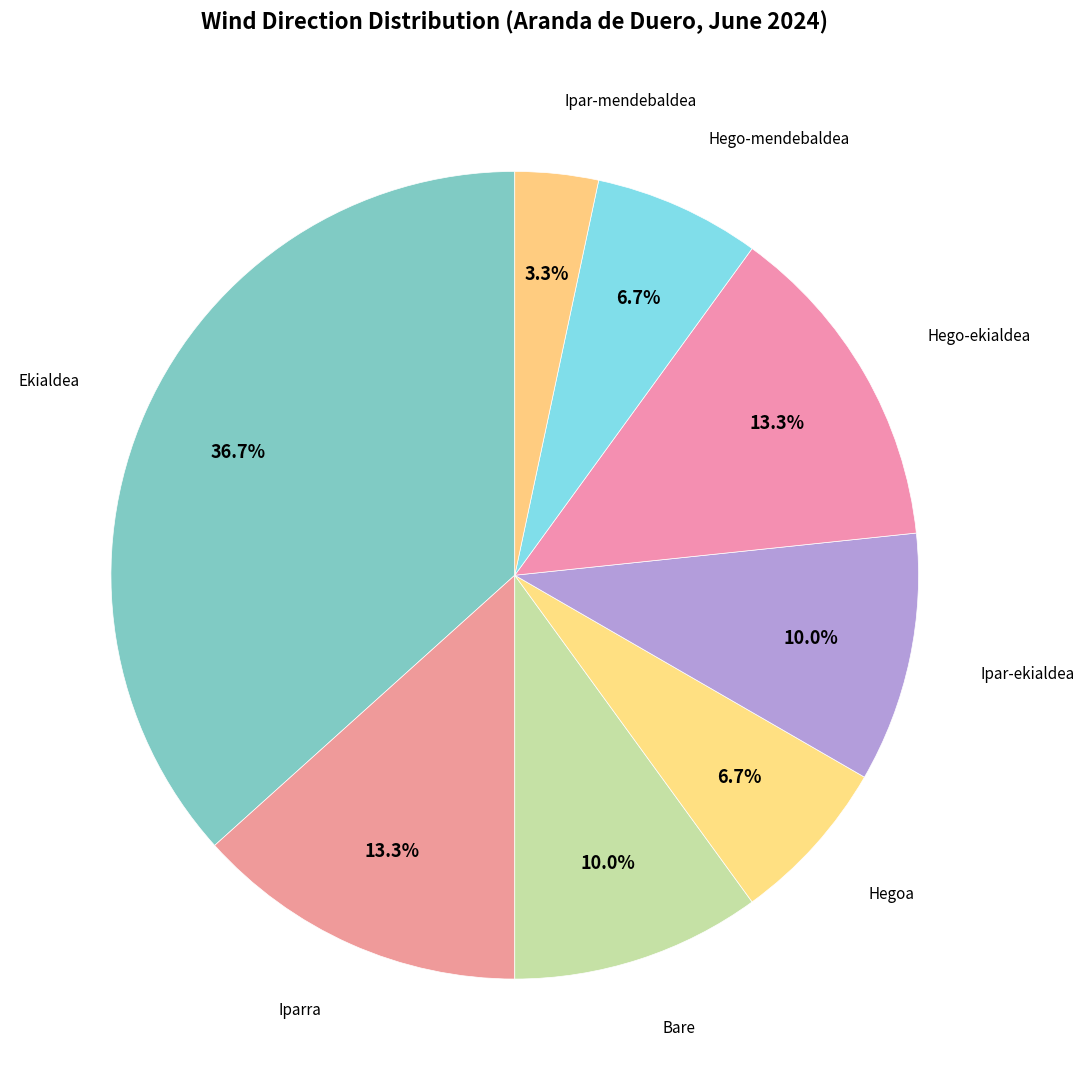

How many segments does this pie chart have?

8